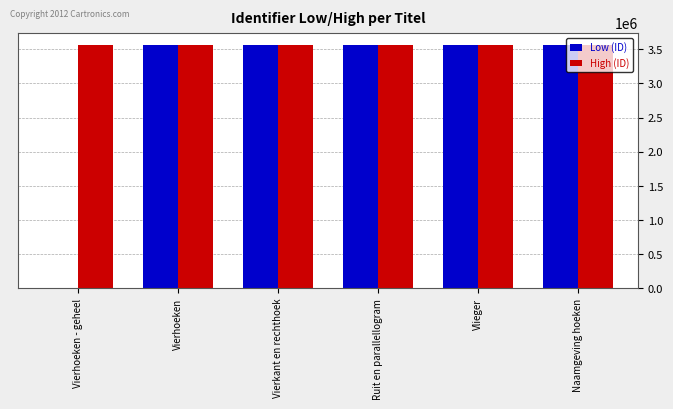

Which label corresponds to the largest value in the chart?

Vierhoeken - geheel